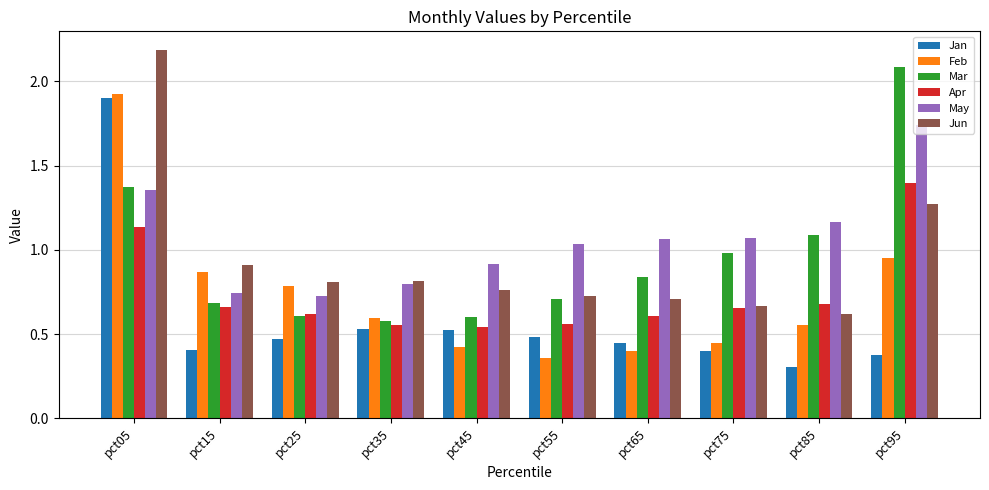

At how many categories does at least one series exceed 0?

10